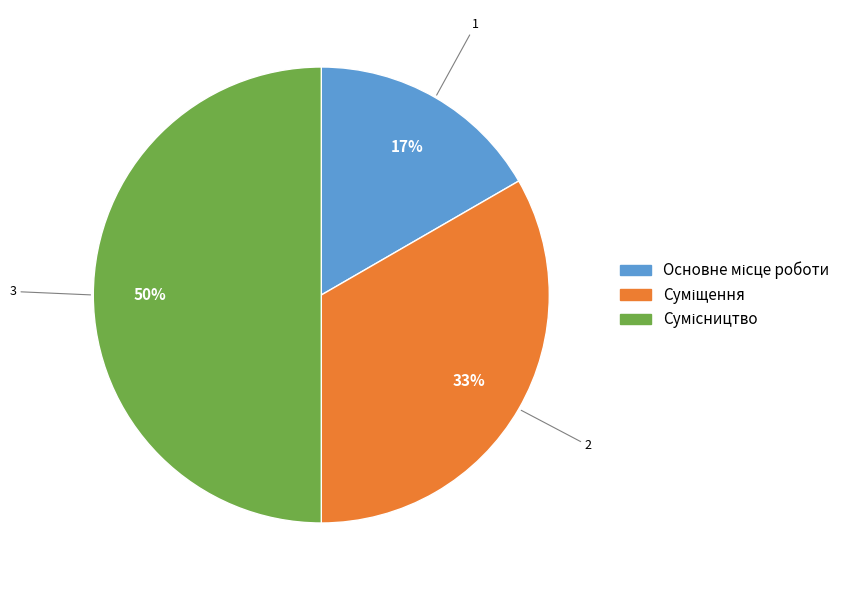

To the nearest percent, what is the average slice percentage?

33%